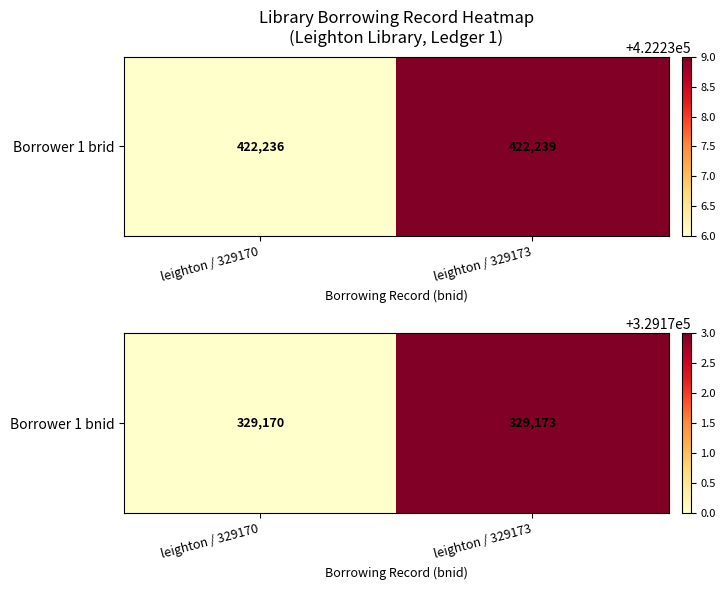

What is the sum of the values at leighton / 329170 and leighton / 329173?

658343